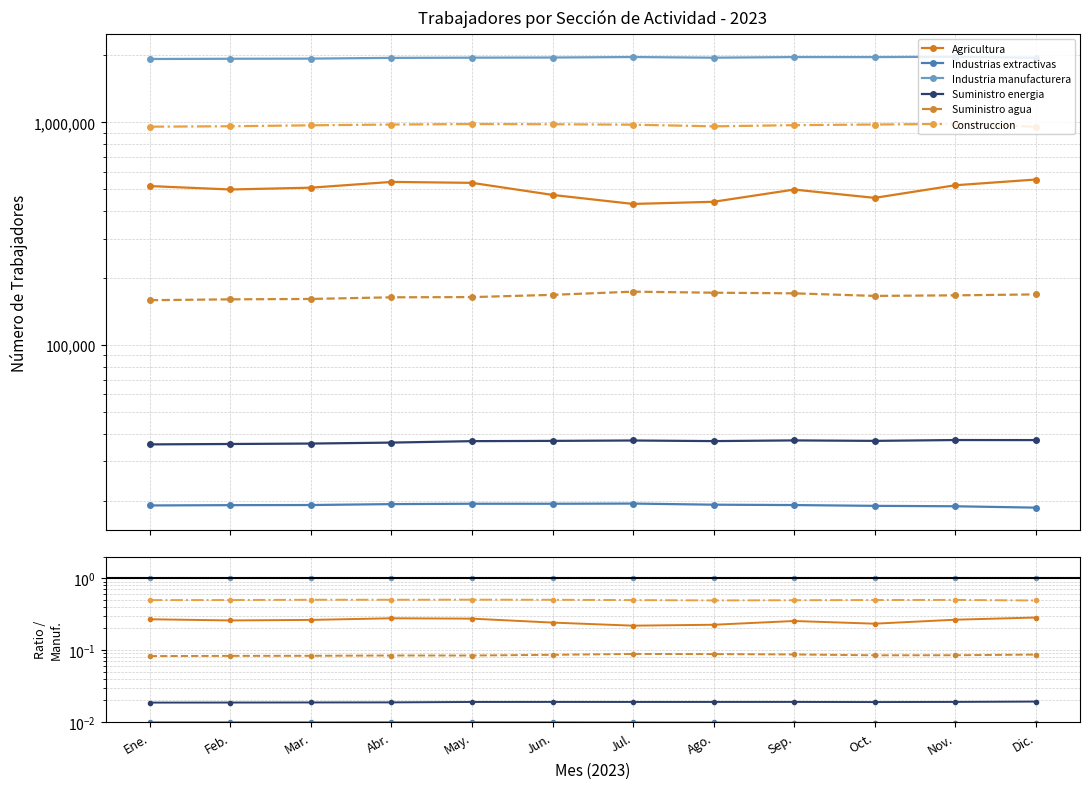

What position from the left is May.?

5